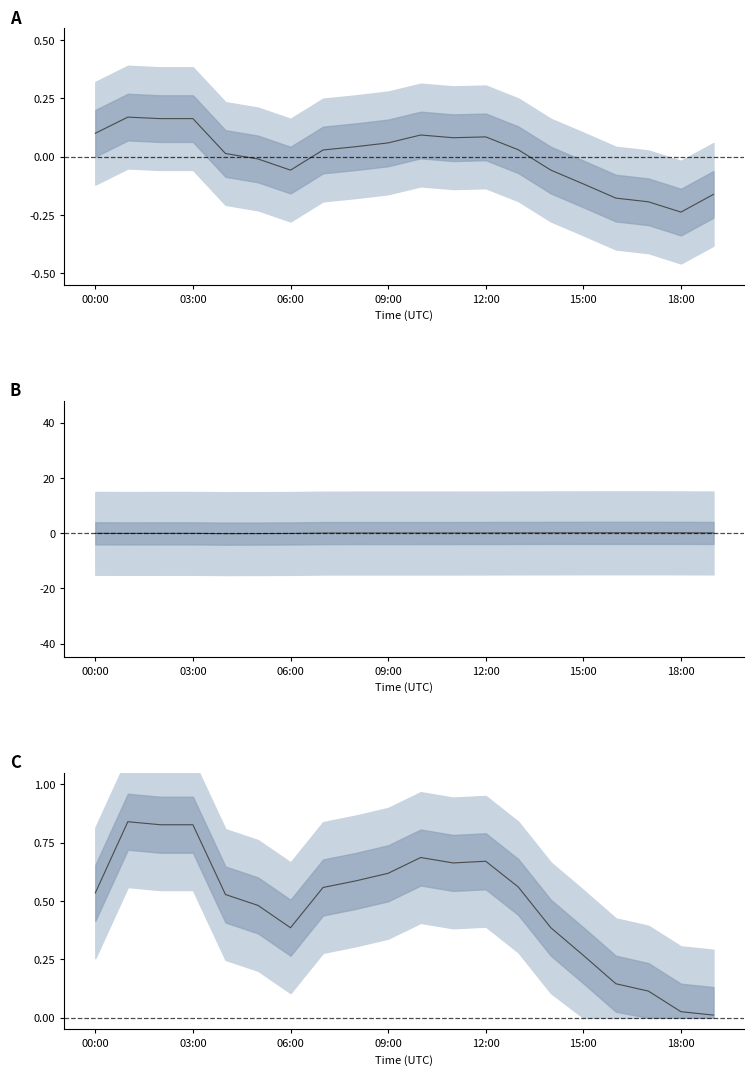

True or false: humidity (scaled) and pressure (normalized) cross at least once.

False